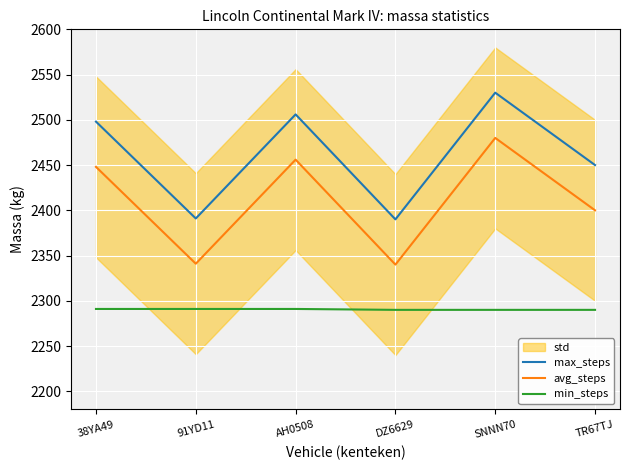

List the labels in order of max_steps value, largest first.

SNNN70, AH0508, 38YA49, TR67TJ, 91YD11, DZ6629